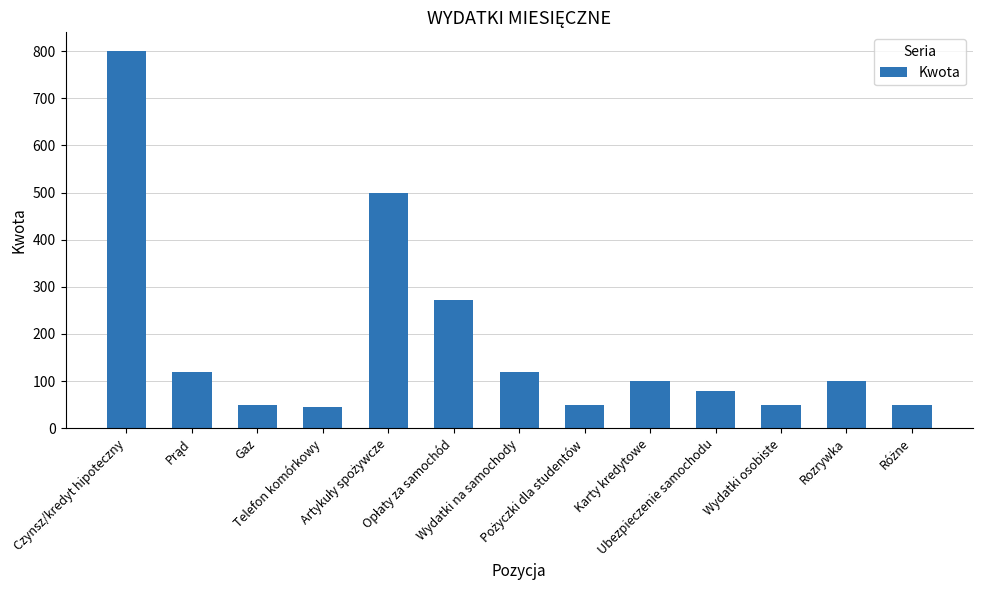

How many bars are there in total?

13